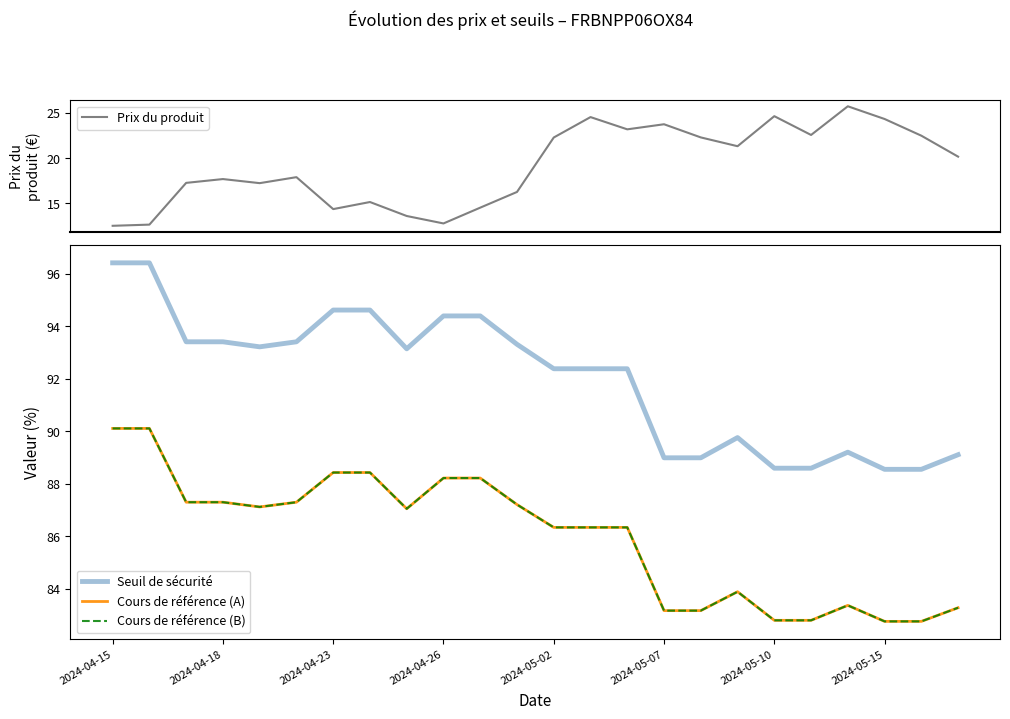

What is the approximate value of Seuil de sécurité at 2024-05-10?

88.6